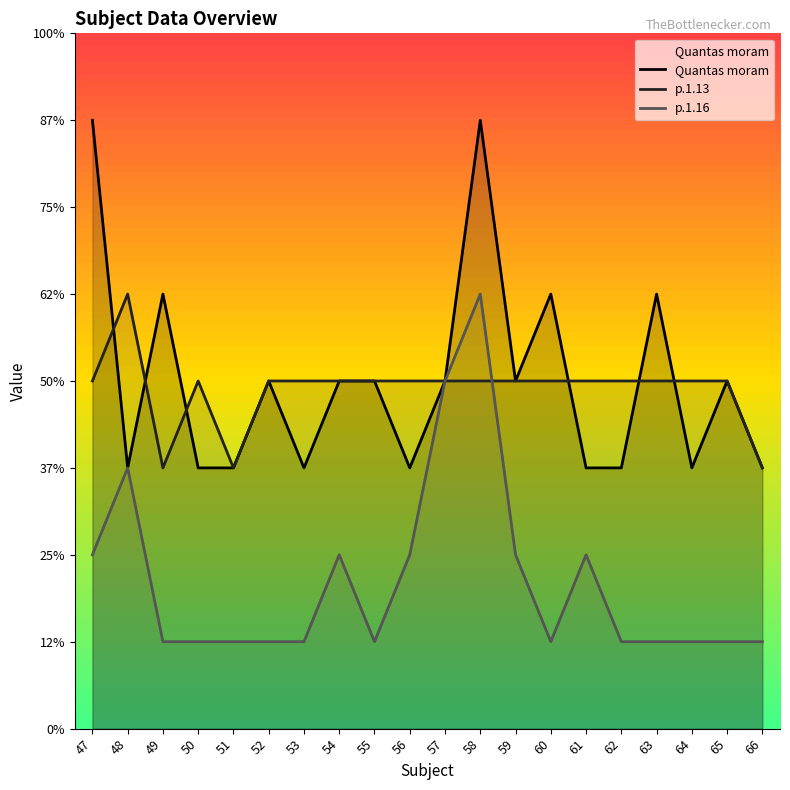

Between 48 and 61, which series saw the biggest shift?

p.1.13